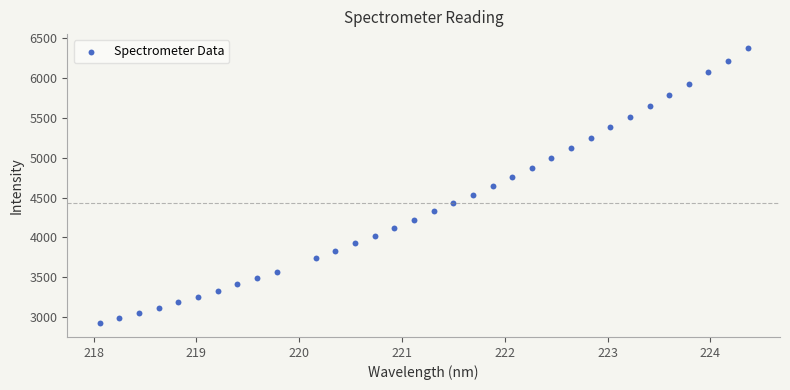

What is the range of X values (max minus min)?

6.3